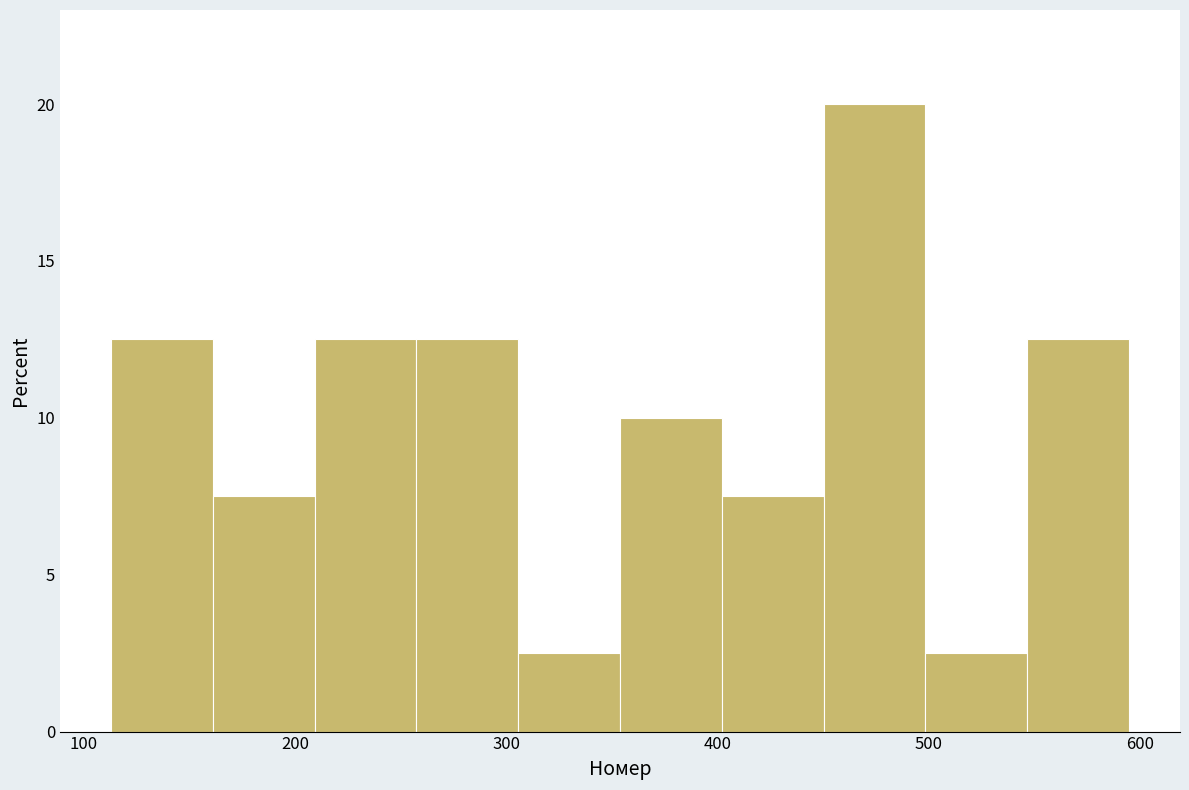

Over which range of the x-axis is the bar tallest?

450 to 500